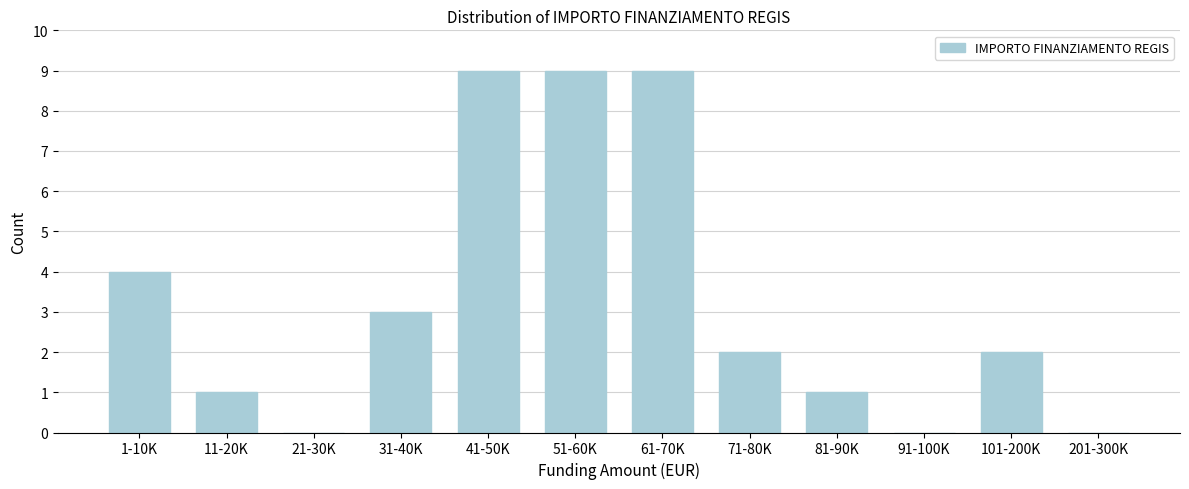

Reading left to right, list all the values displayed in this chart.

1-10K=4	11-20K=1	21-30K=0	31-40K=3	41-50K=9	51-60K=9	61-70K=9	71-80K=2	81-90K=1	91-100K=0	101-200K=2	201-300K=0